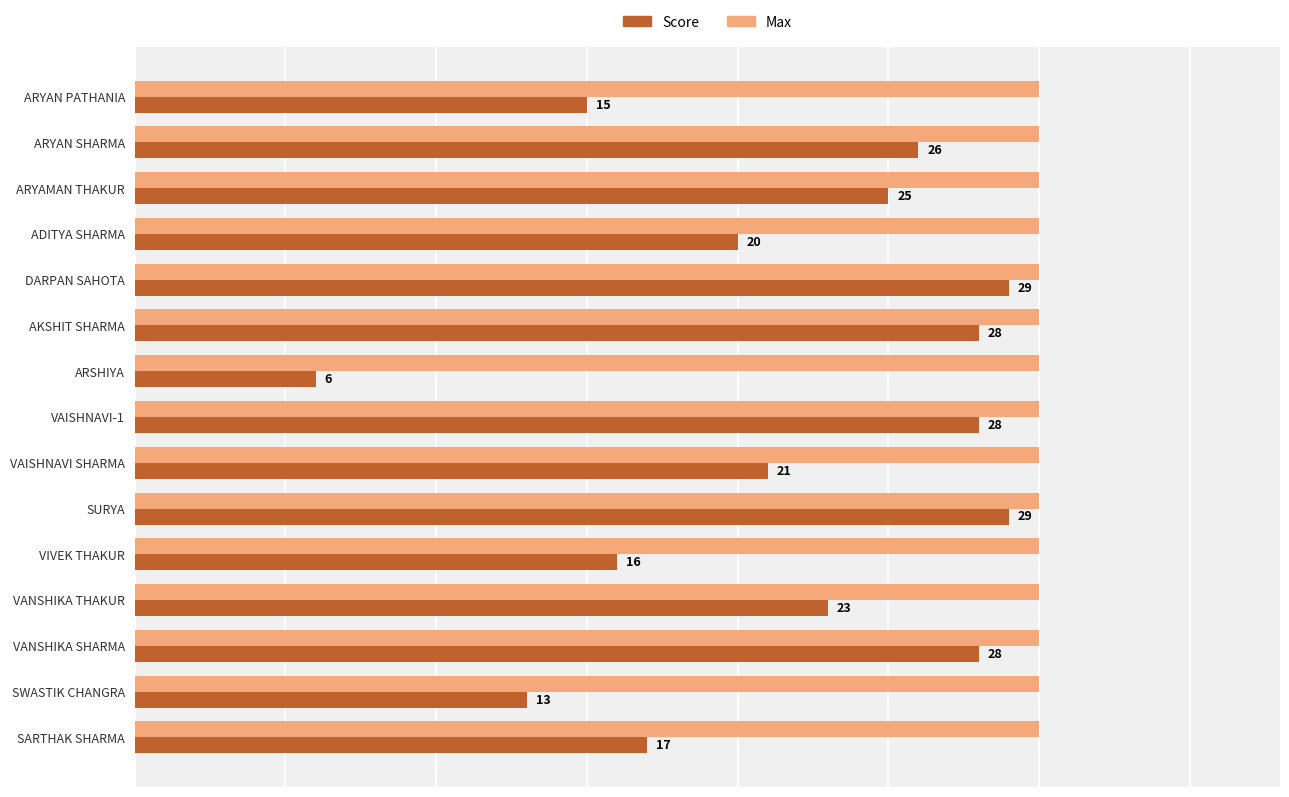

Which series has the largest total across all categories?

Max